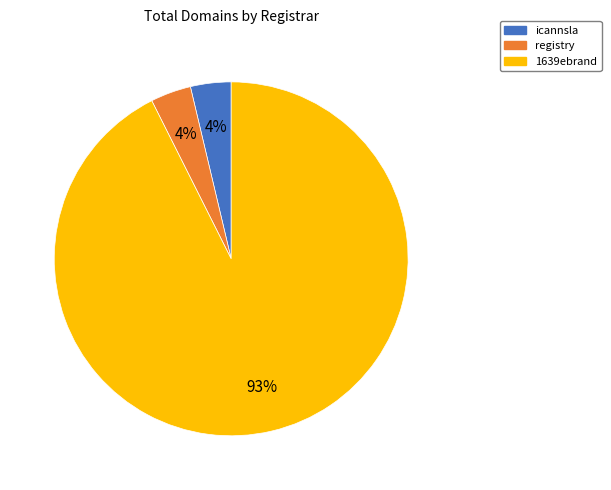

How many slices are in this pie chart?

3